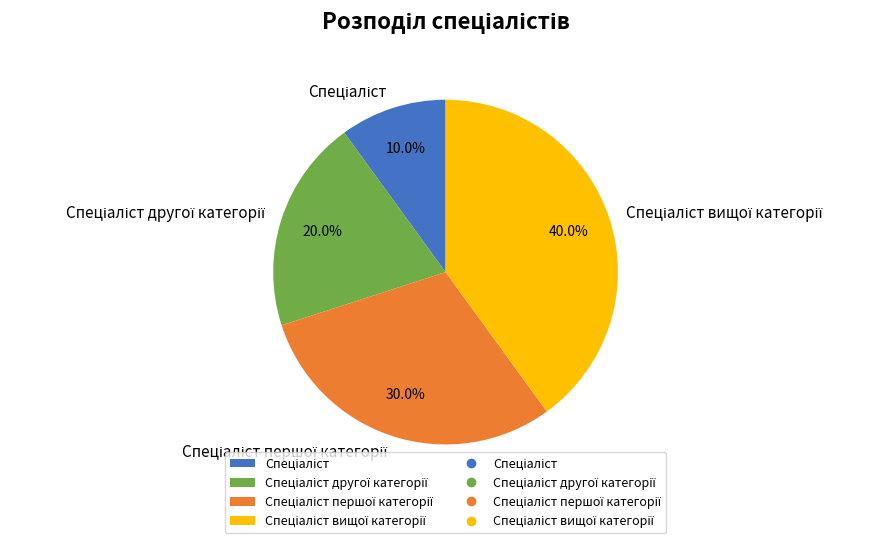

How many slices are in this pie chart?

4